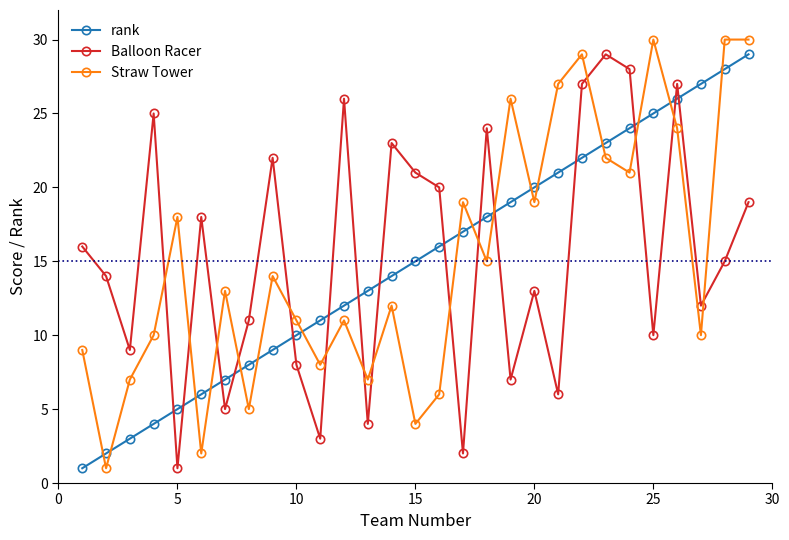

Reading left to right, list all the values displayed in this chart.

rank: 1	2	3	4	5	6	7	8	9	10	11	12	13	14	15	16	17	18	19	20	21	22	23	24	25	26	27	28	29
Balloon Racer: 16	14	9	25	1	18	5	11	22	8	3	26	4	23	21	20	2	24	7	13	6	27	29	28	10	27	12	15	19
Straw Tower: 9	1	7	10	18	2	13	5	14	11	8	11	7	12	4	6	19	15	26	19	27	29	22	21	30	24	10	30	30